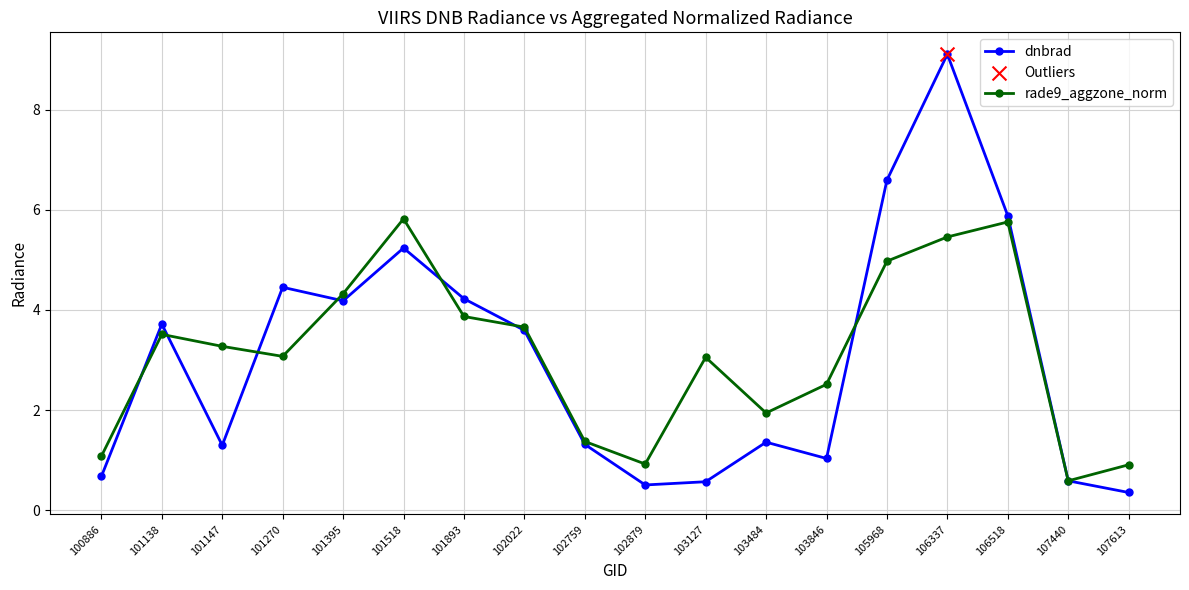

Which series has the largest total across all categories?

rade9_aggzone_norm